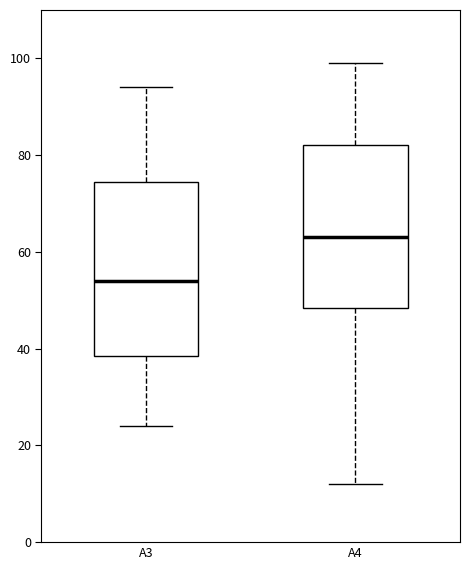

Where does the lower whisker of the box for A4 end on the y-axis? The values are not printed on the chart, so give them approximately, as read against the axis.

12